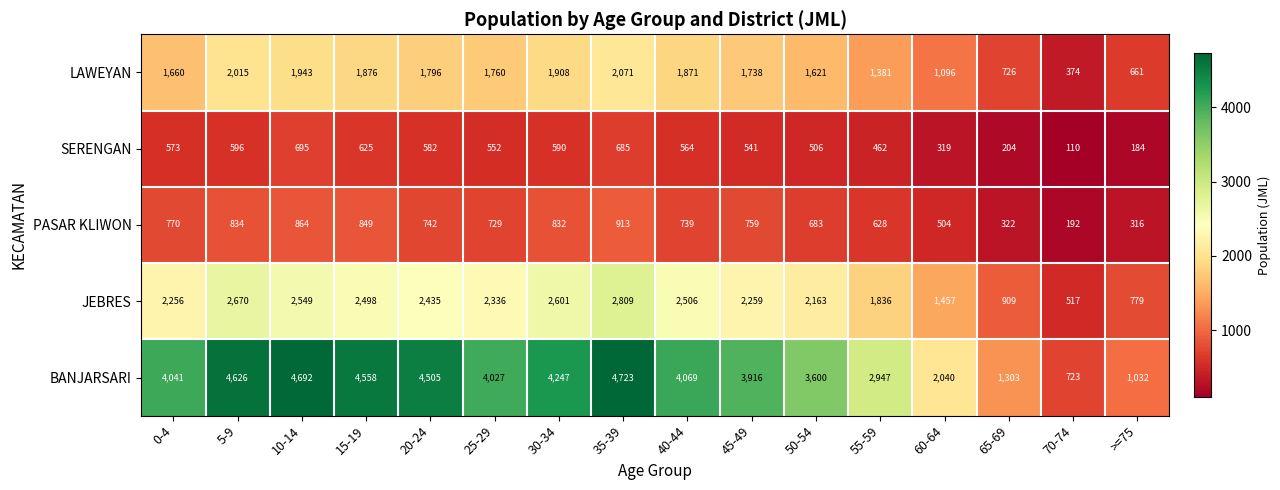

At 5-9, list the series in order from smallest to largest.

SERENGAN, PASAR KLIWON, LAWEYAN, JEBRES, BANJARSARI